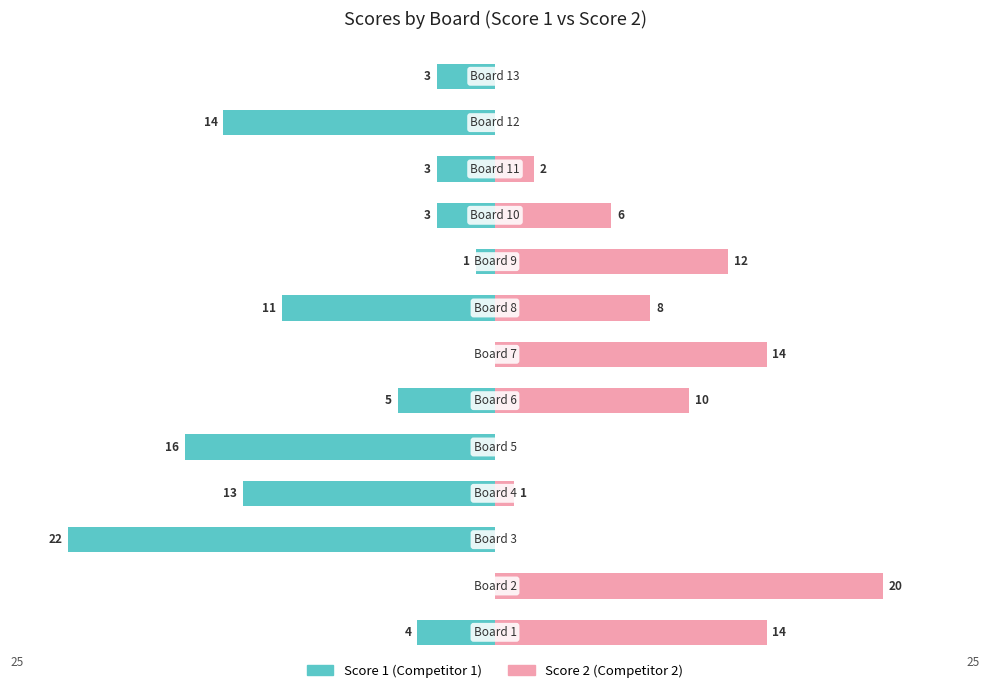

Rank the categories by Score 2 value from highest to lowest.

1, 0, 6, 8, 5, 7, 9, 10, 3, 2, 4, 11, 12